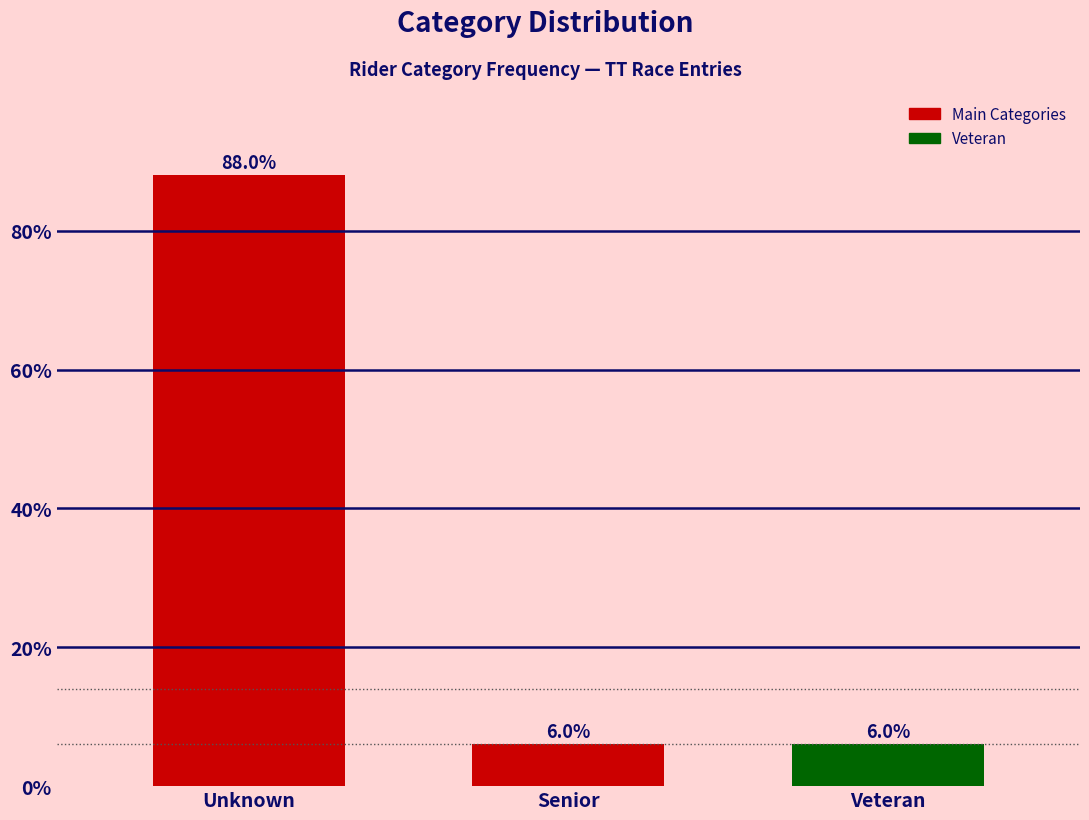

Reading left to right, list all the values displayed in this chart.

Unknown=88	Senior=6	Veteran=6